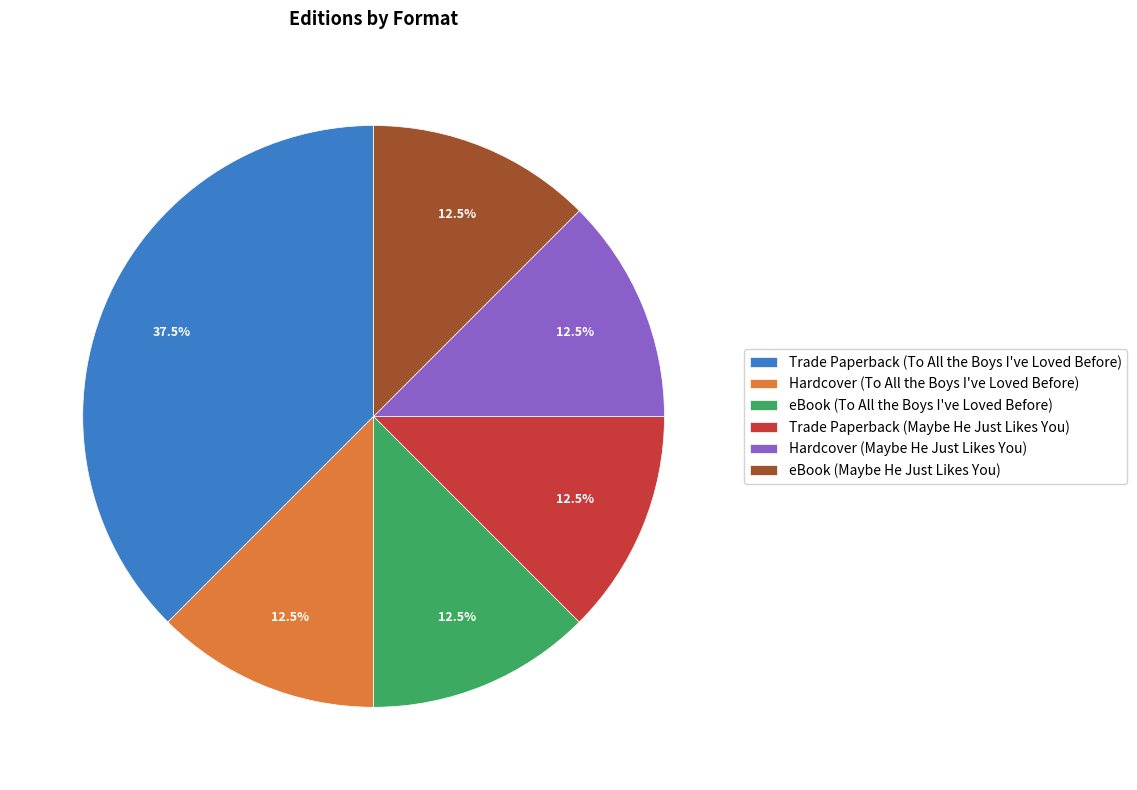

Count the number of slices in the pie.

6